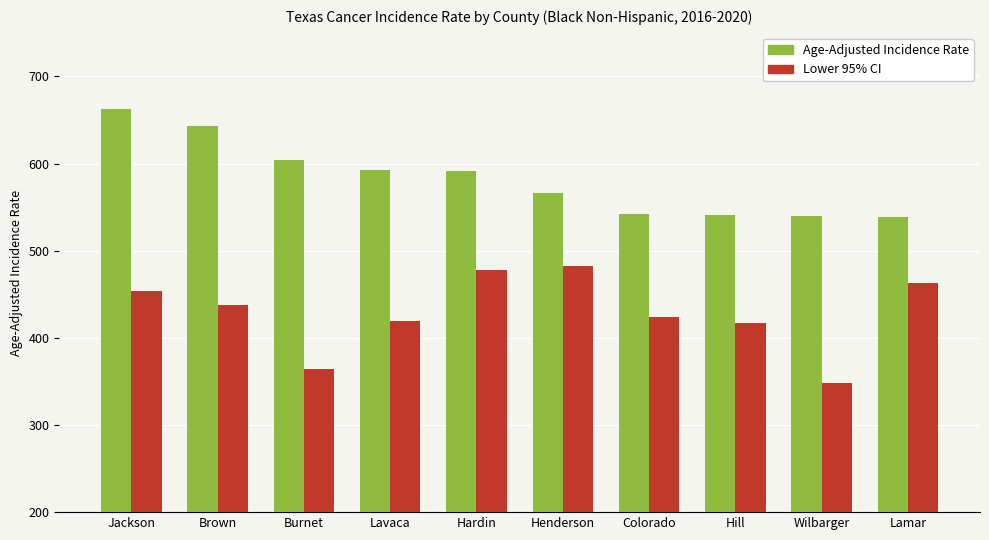

What position from the right is Brown?

9